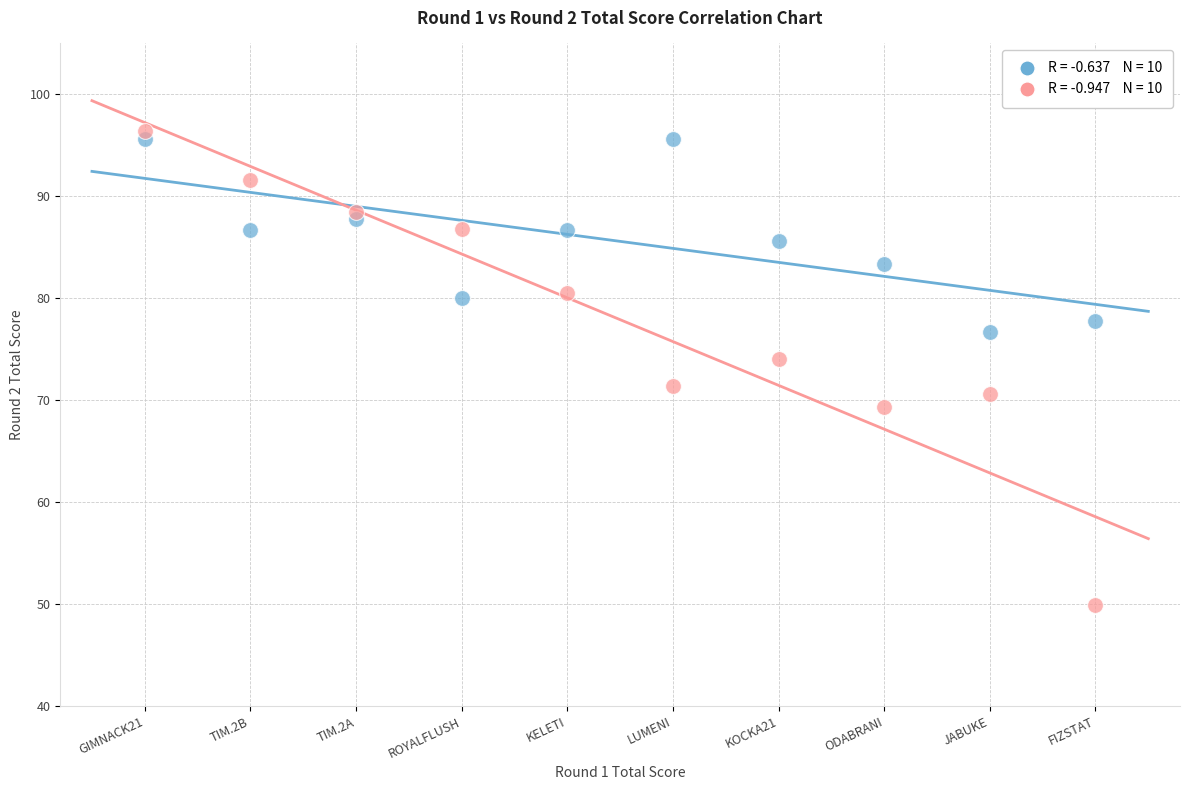

Across all data points, what is the range of Y values (max minus min)?

46.5